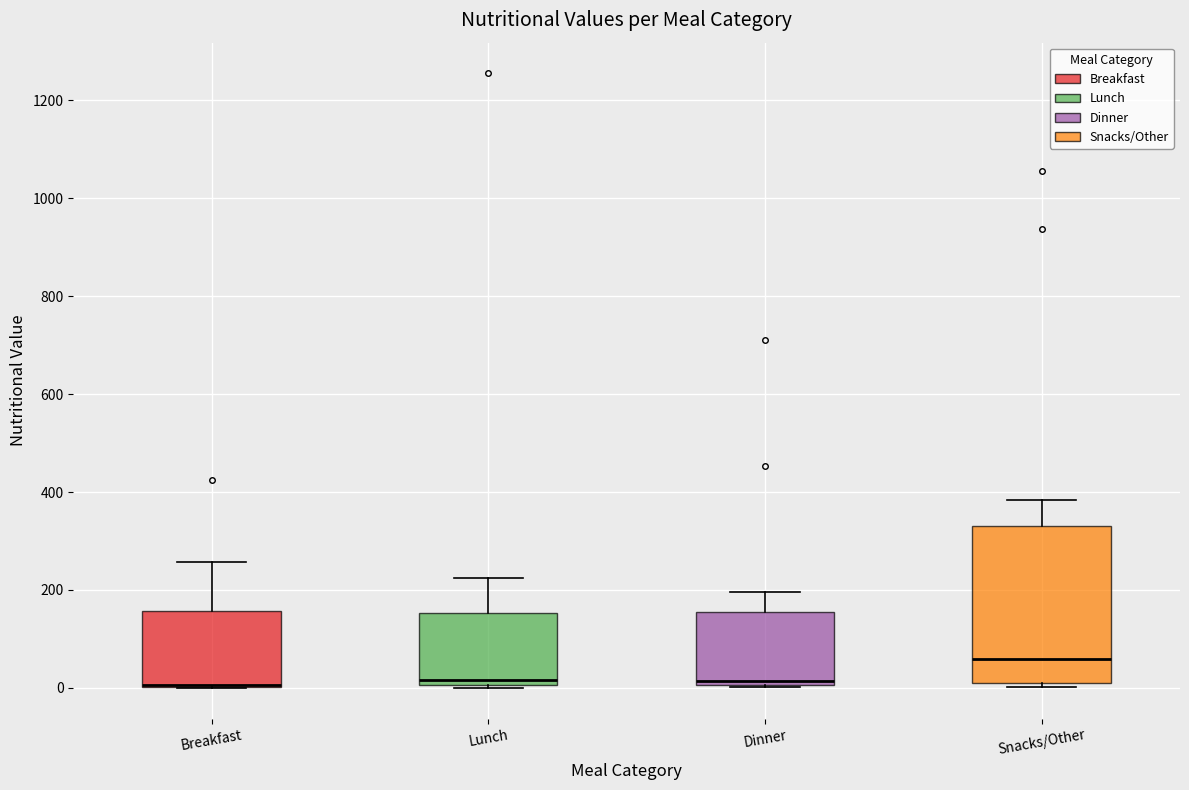

Comparing the boxes themselves (not the whiskers), which one is the tallest?

Snacks/Other